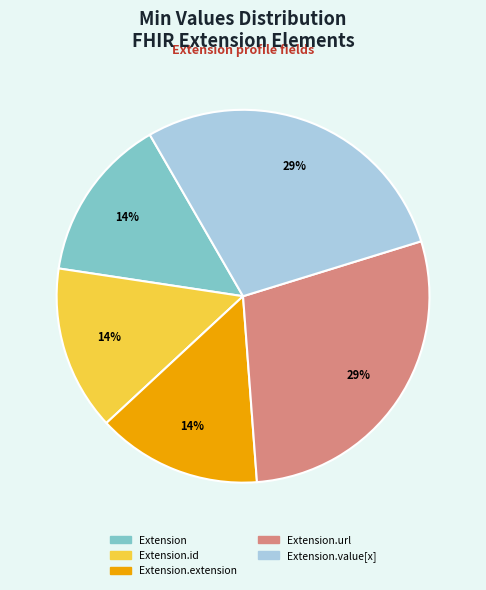

Is there a majority slice in this chart?

No